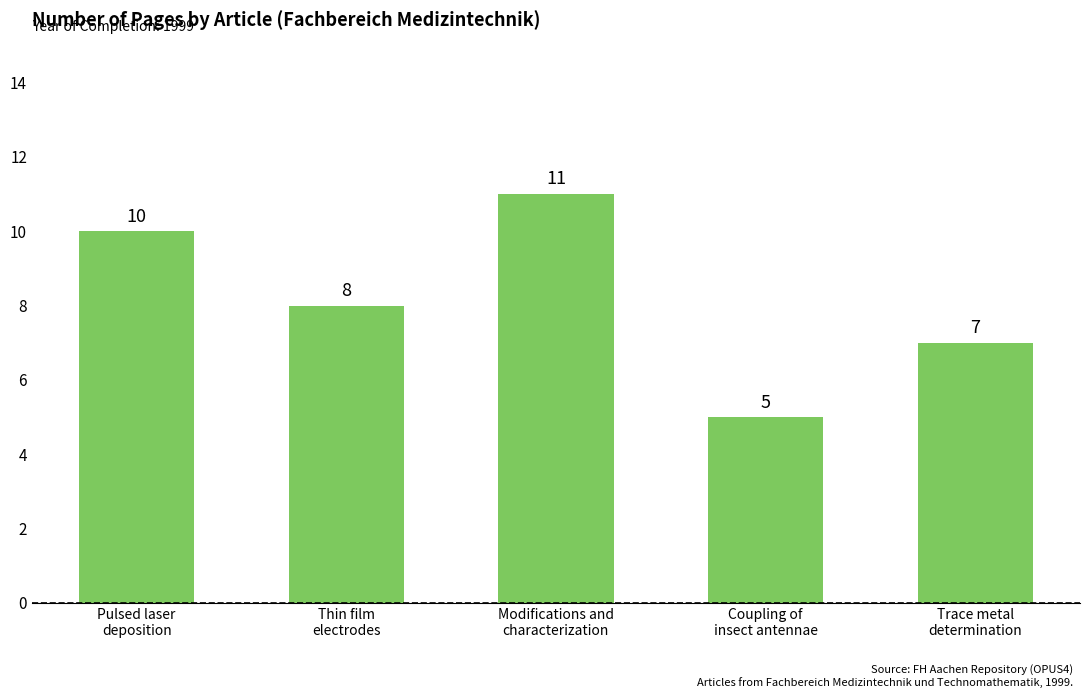

Rank the categories by value from highest to lowest.

Modifications and
characterization, Pulsed laser
deposition, Thin film
electrodes, Trace metal
determination, Coupling of
insect antennae